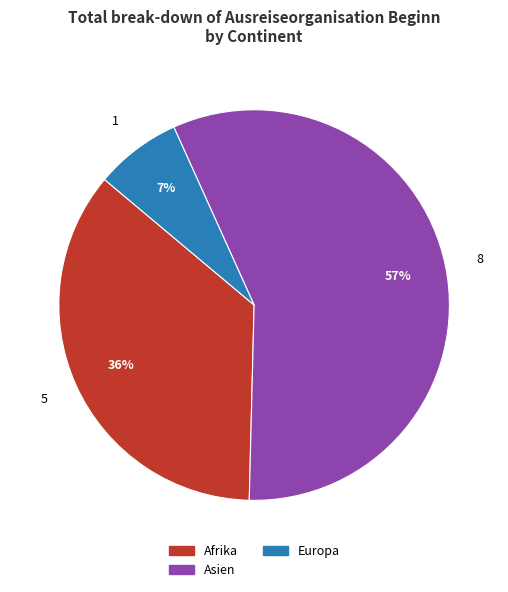

To the nearest percent, what is the difference between the largest and smallest slice percentages?

50%